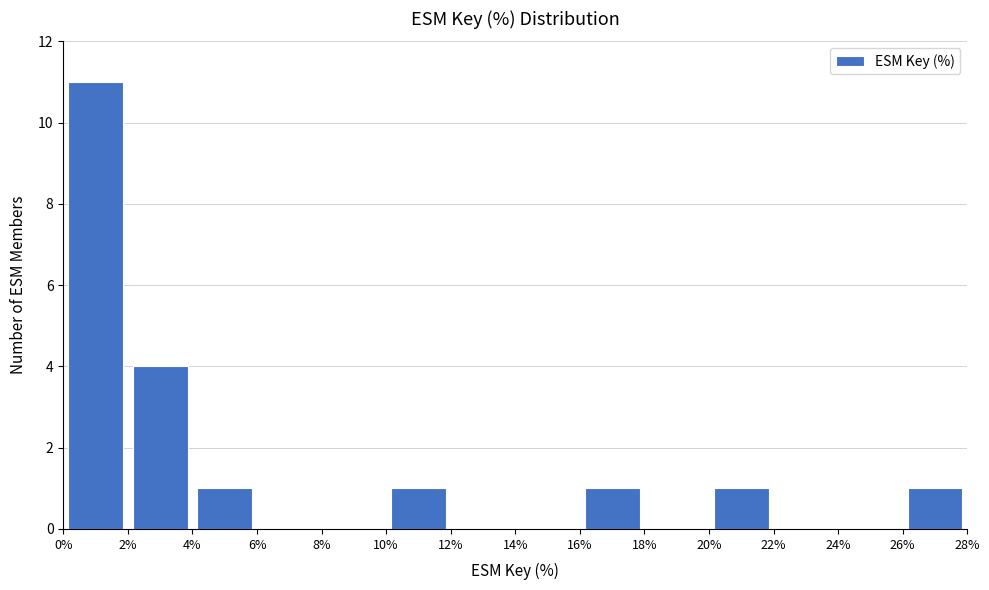

Reading left to right, list every bar in this chart as the range it spans on the x-axis followed by its height. The values are not printed on the chart, so give them approximately, as read against the axis.

0% to 2%: 11
2% to 4%: 4
4% to 6%: 1
6% to 8%: 0
8% to 10%: 0
10% to 12%: 1
12% to 14%: 0
14% to 16%: 0
16% to 18%: 1
18% to 20%: 0
20% to 22%: 1
22% to 24%: 0
24% to 26%: 0
26% to 28%: 1